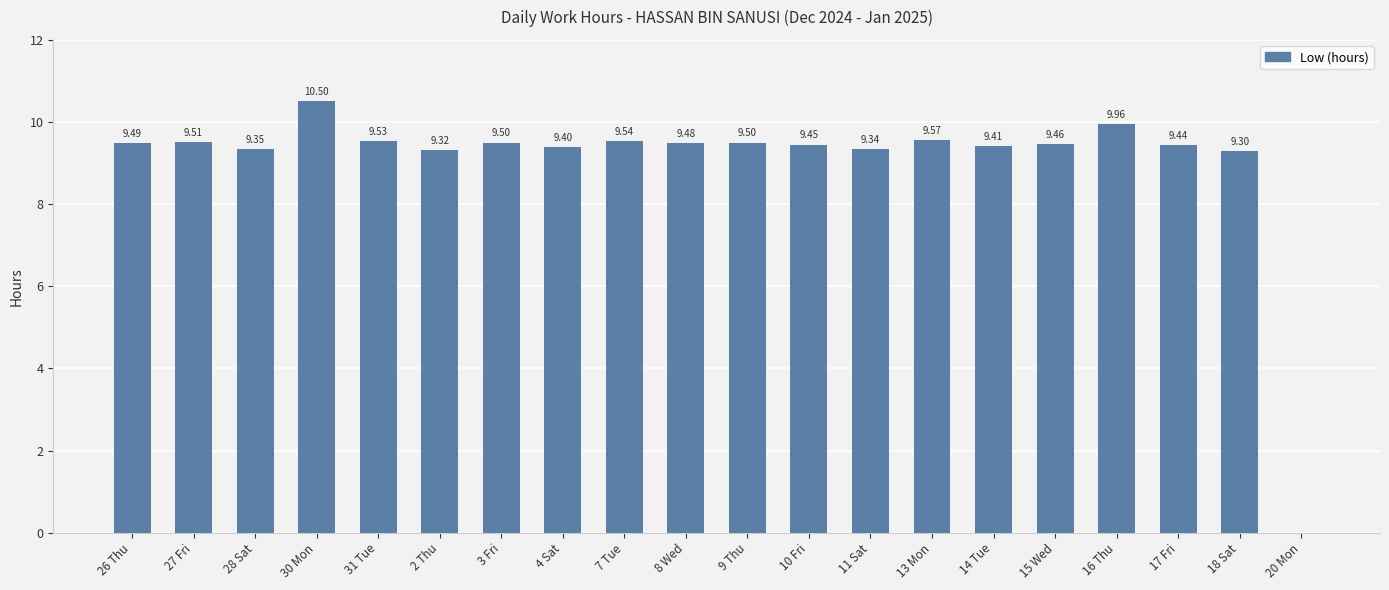

Does the chart contain stacked bars?

No